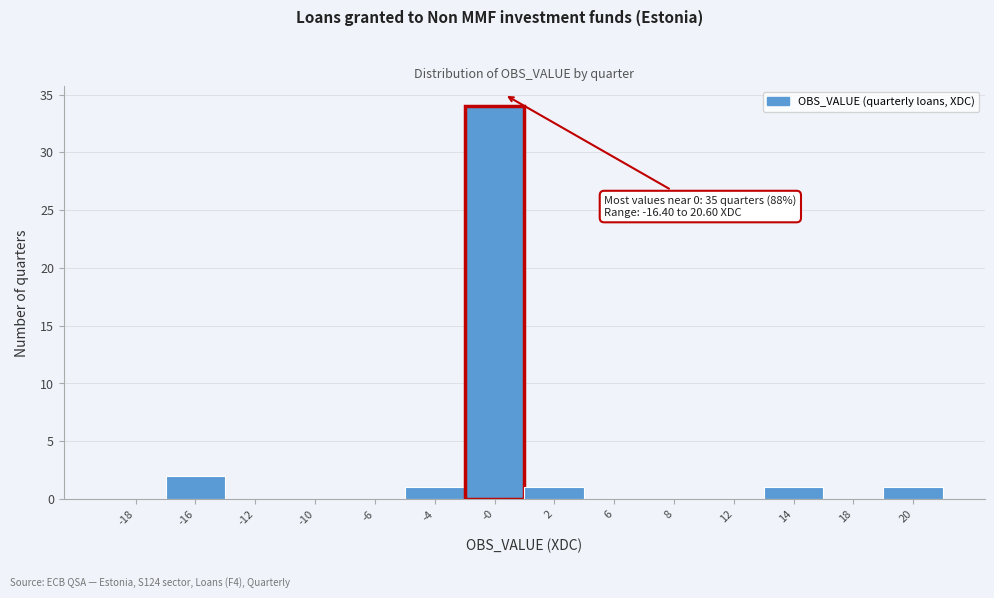

Reading right to left, list all the values displayed in this chart.

20=1	18=0	14=1	12=0	8=0	6=0	2=1	-0=34	-4=1	-6=0	-10=0	-12=0	-16=2	-18=0